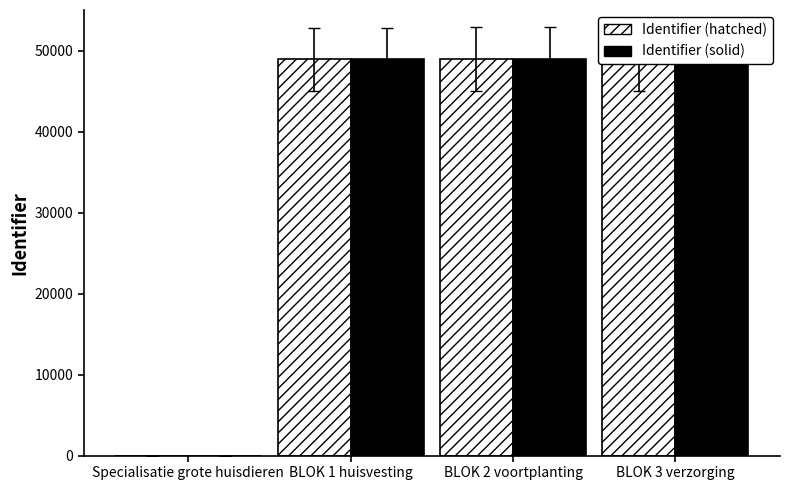

What is the difference between the Identifier values at BLOK 2 voortplanting and BLOK 1 huisvesting?

34